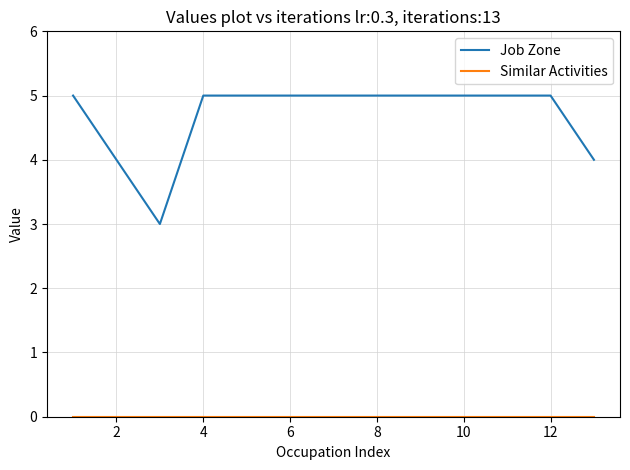

What is the lowest value of the Job Zone series?

3